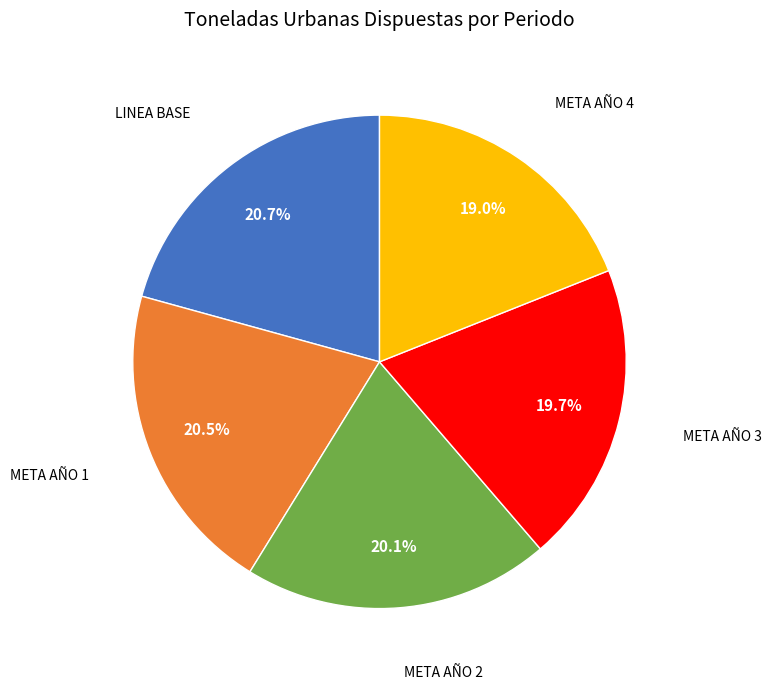

Is there any slice that represents more than half of the pie?

No